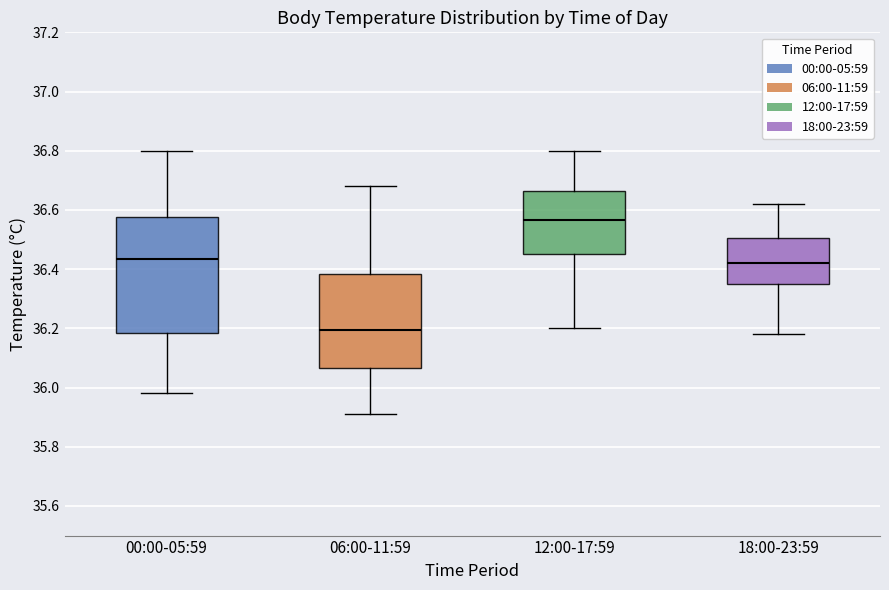

Comparing the boxes themselves (not the whiskers), which one is the tallest?

00:00-05:59